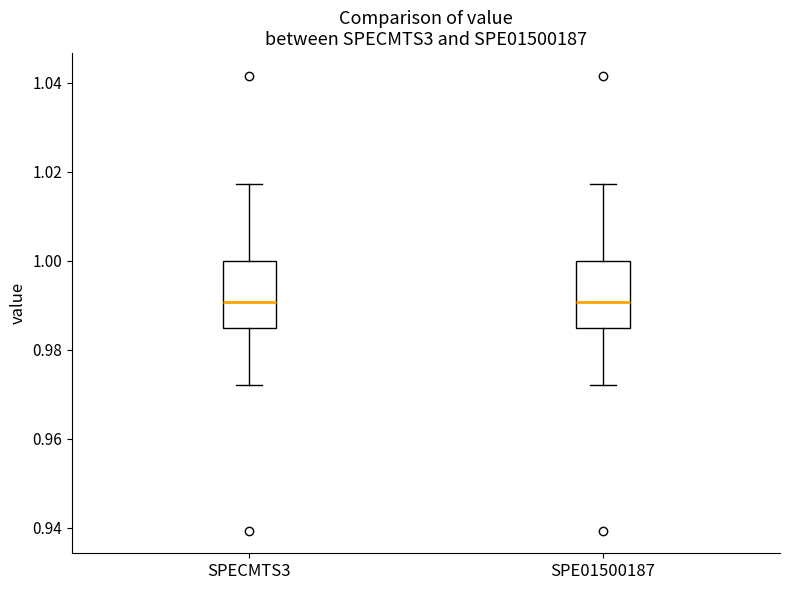

Reading left to right, transcribe this box plot: for each box, give where its median line is, the range the box spans, and where its two whiskers end, as read against the y-axis. The values are not printed on the chart, so give them approximately, as read against the axis.

SPECMTS3: median 0.990, box 0.984 to 1.000, whiskers 0.972 to 1.018
SPE01500187: median 0.990, box 0.984 to 1.000, whiskers 0.972 to 1.018